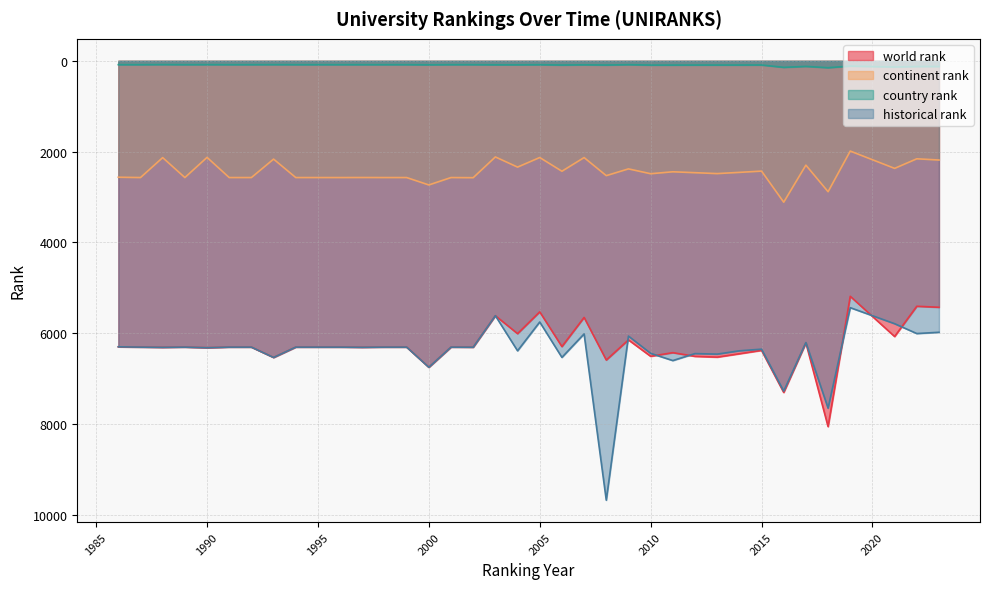

Read the historical rank value at 1999, to the nearest 50.

6300